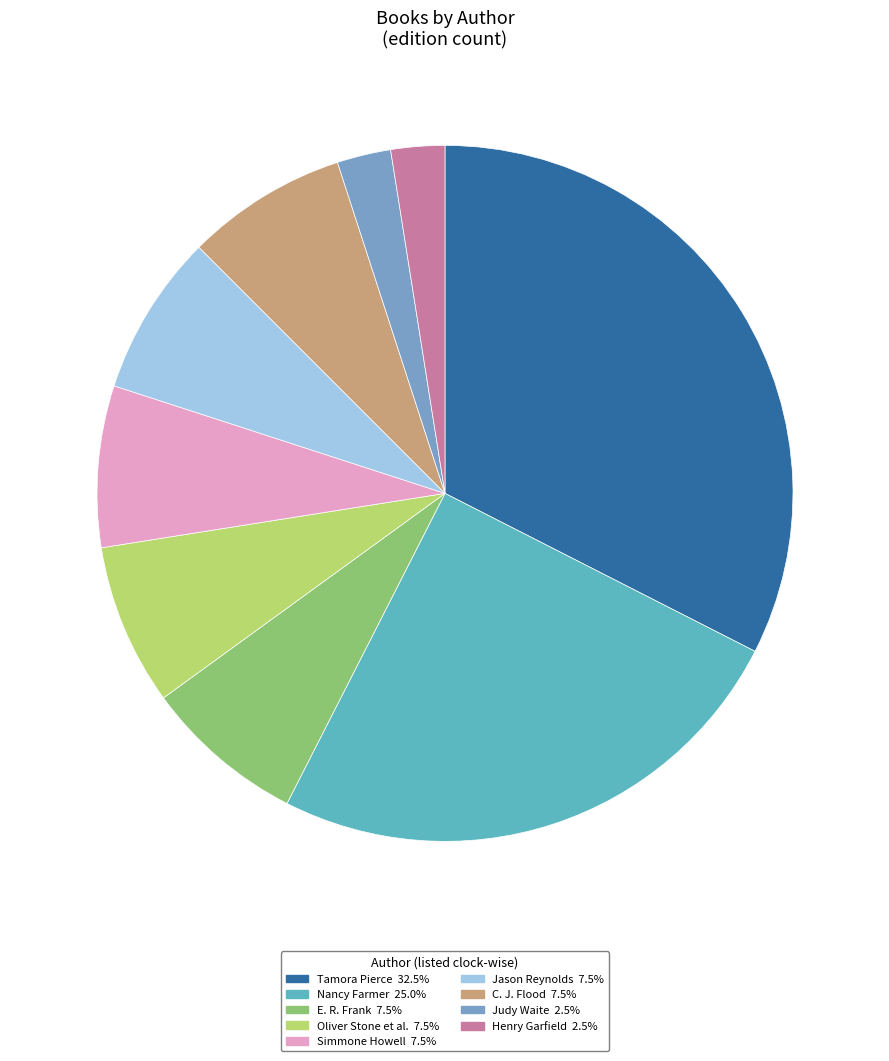

How many segments does this pie chart have?

9